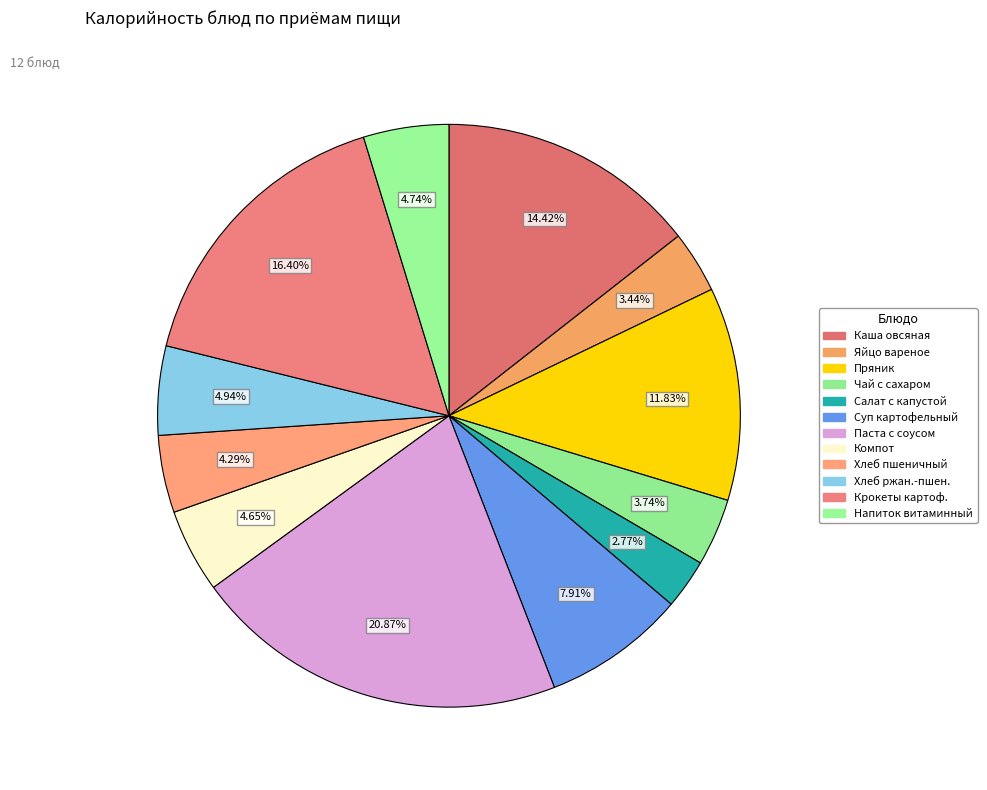

How many slices are in this pie chart?

12